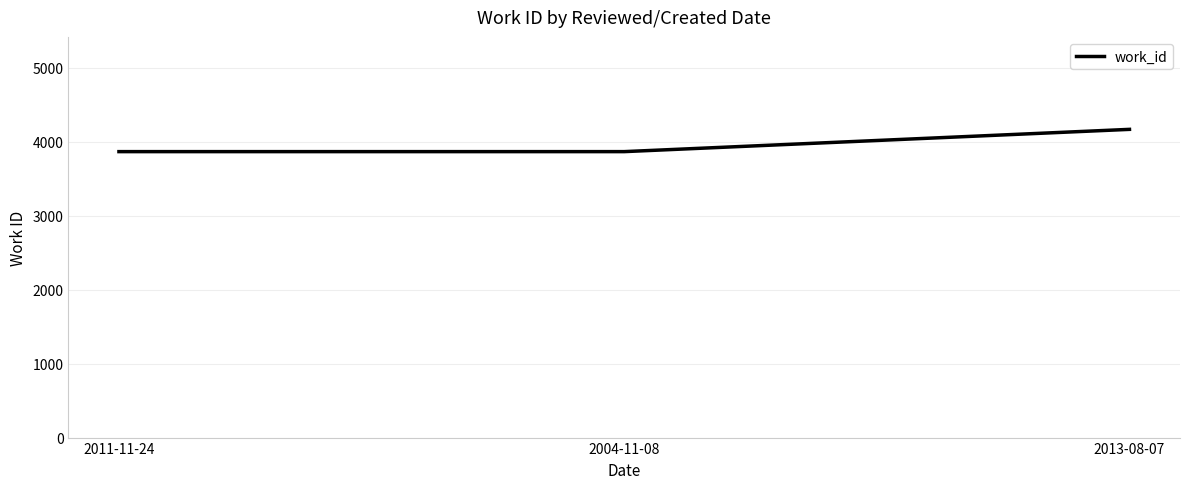

What is the maximum value shown in the chart?

4167